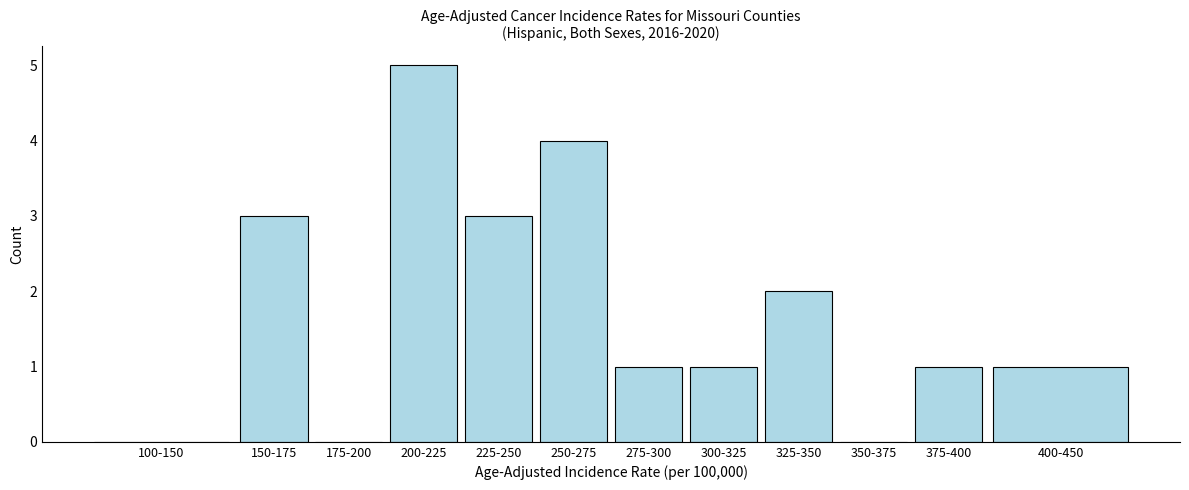

Reading left to right, transcribe all the data shown in this chart.

100-150=0	150-175=3	175-200=0	200-225=5	225-250=3	250-275=4	275-300=1	300-325=1	325-350=2	350-375=0	375-400=1	400-450=1